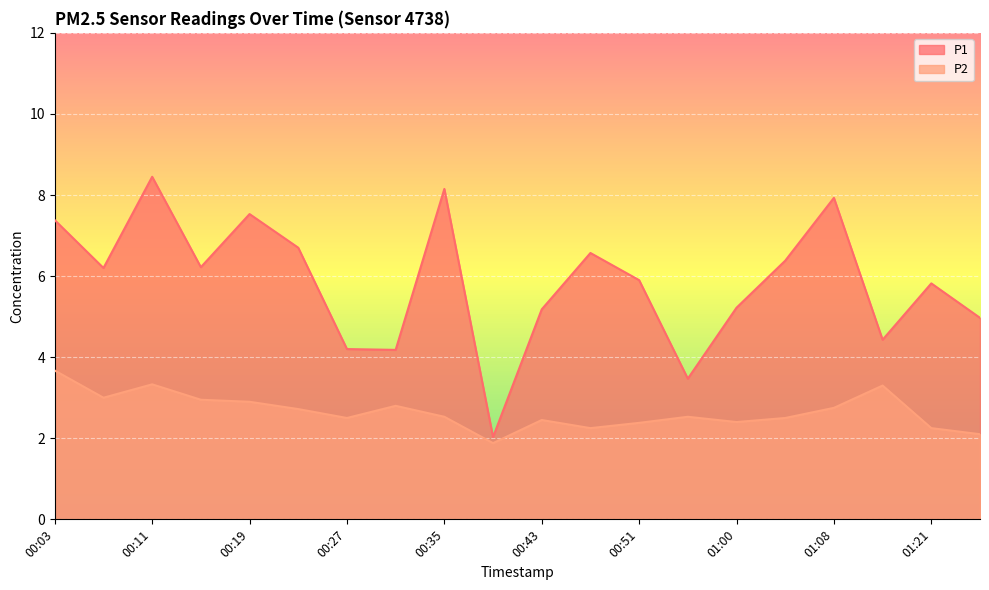

Where is the first local maximum for P2?

00:11